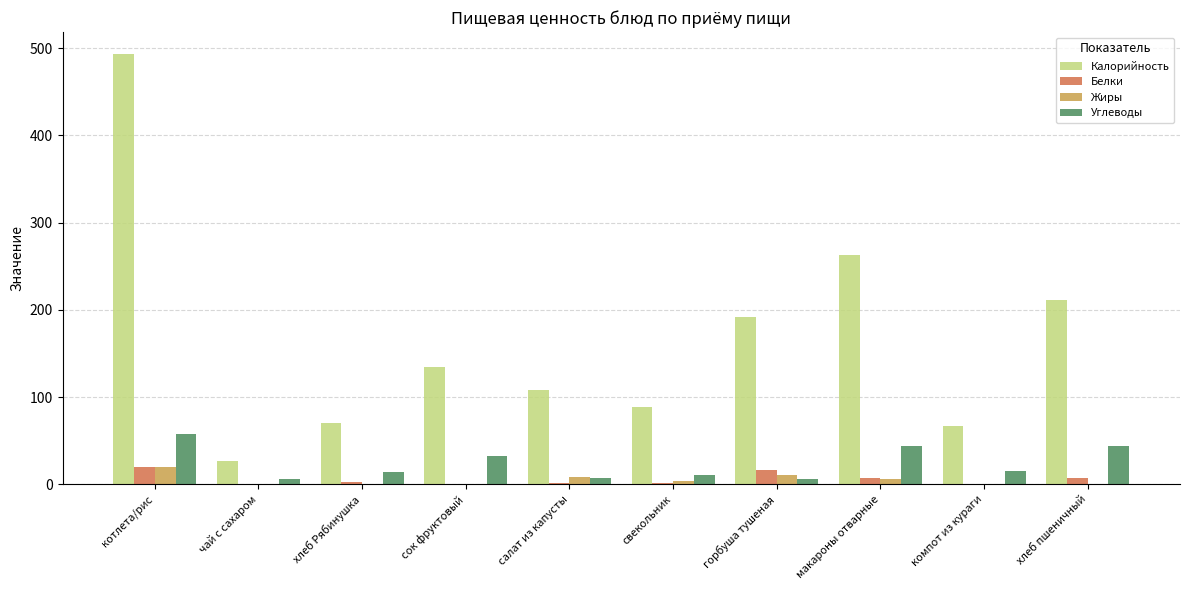

Between свекольник and компот из кураги, which series saw the biggest shift?

Калорийность